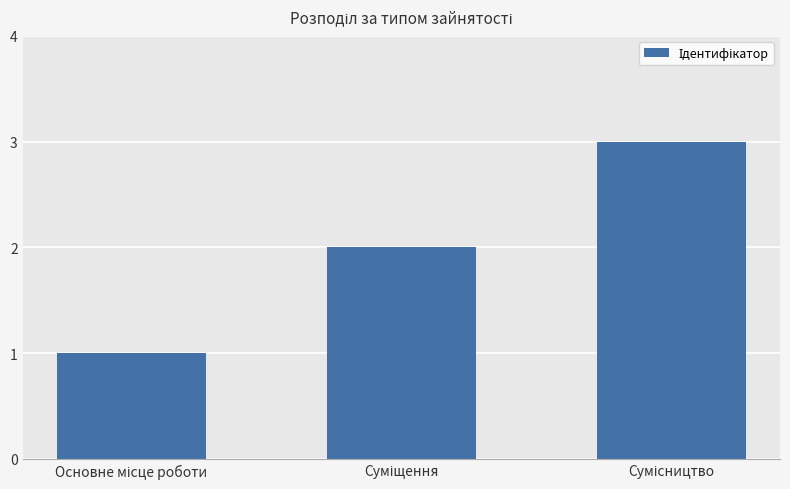

What is the greatest value displayed?

3